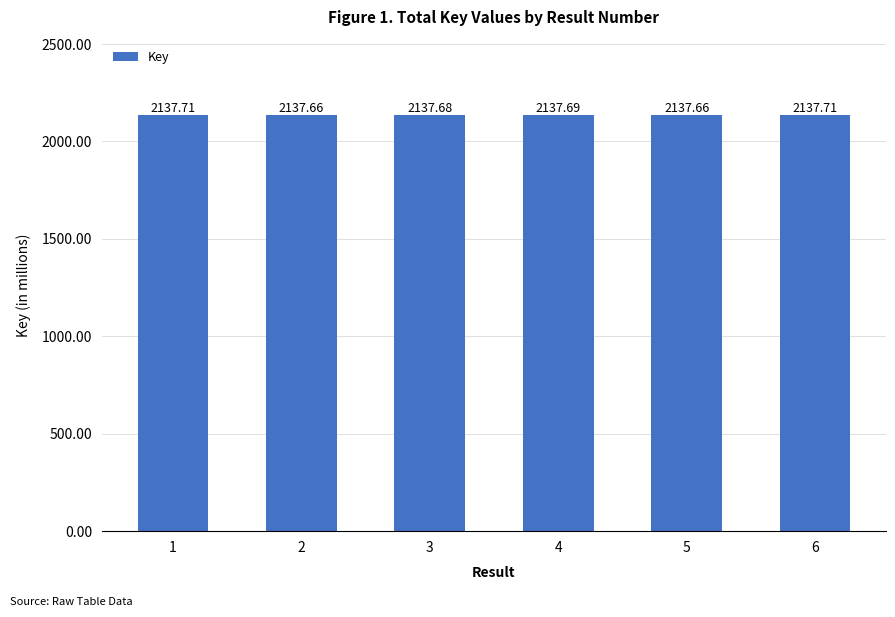

Count the number of data series in this chart.

1